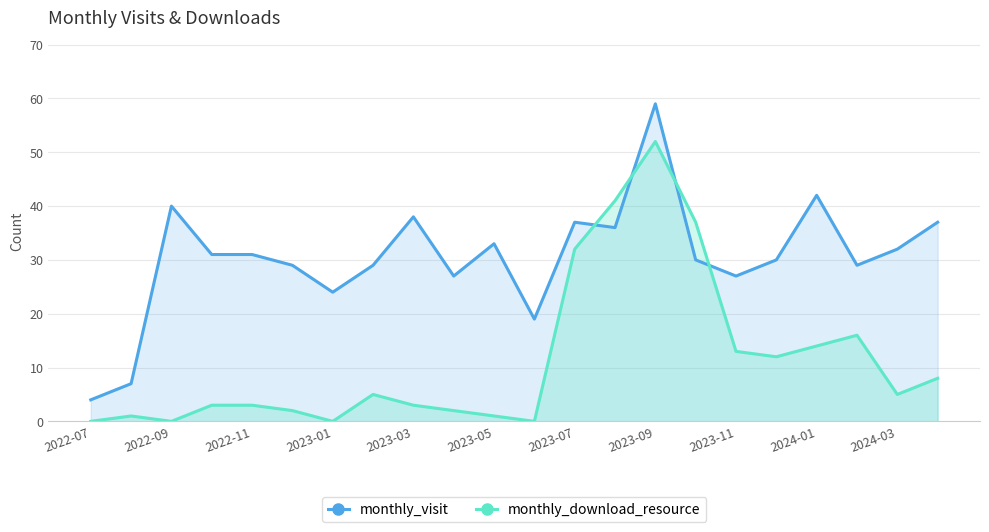

Is it true that monthly_visit equals 9 at 2023-03?

False